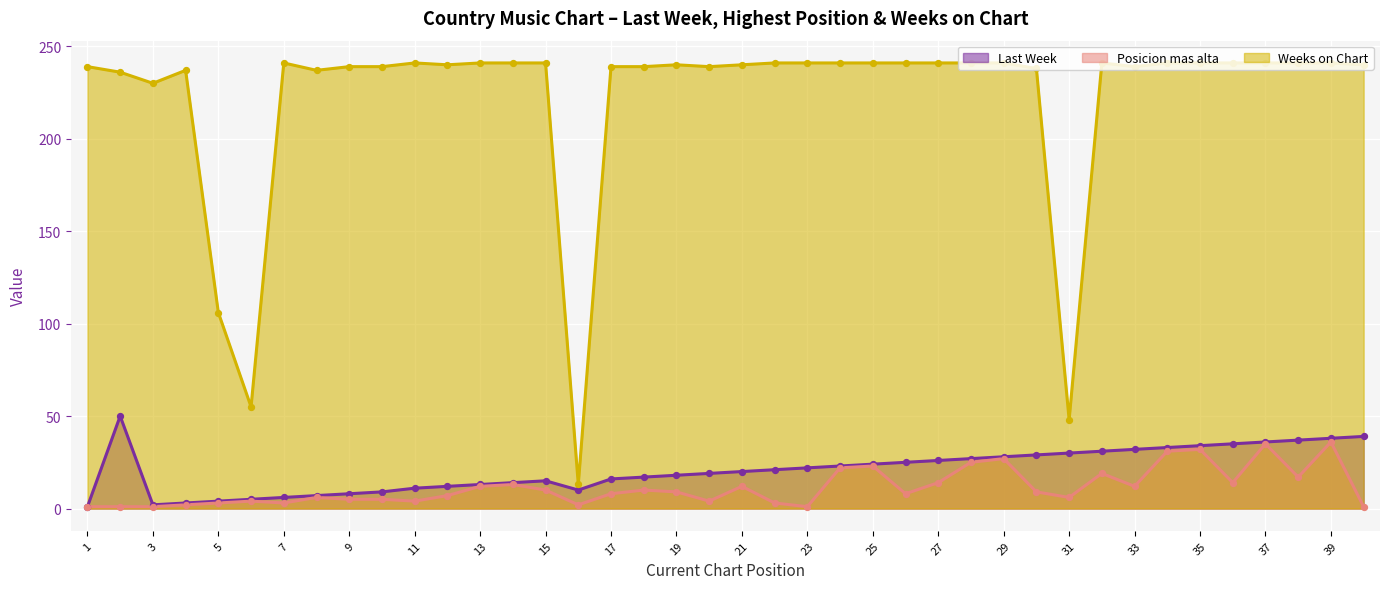

Which series has the largest Y range (max minus min)?

Weeks on Chart